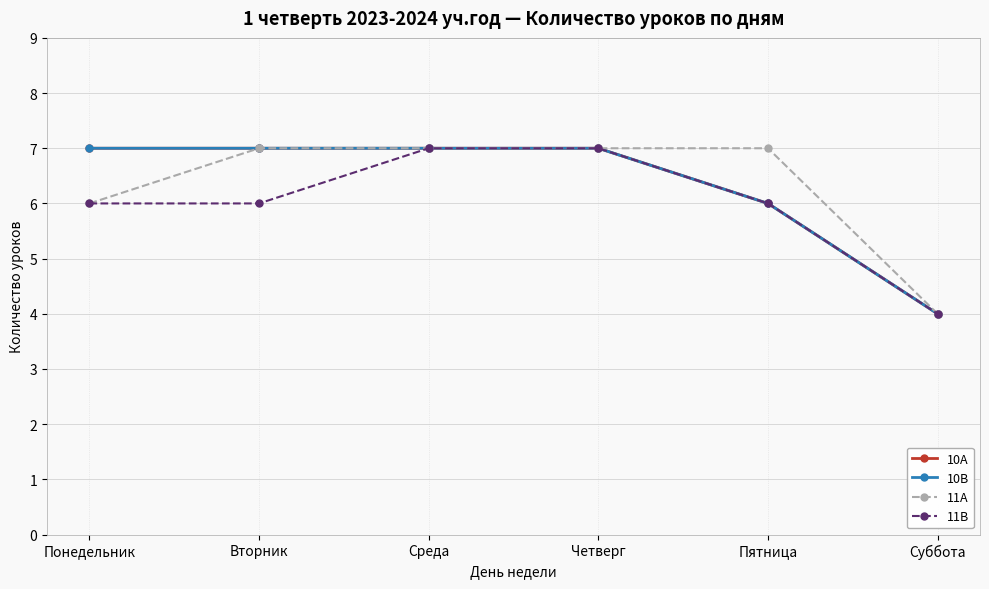

Rank the categories by 10A value from highest to lowest.

Понедельник, Вторник, Среда, Четверг, Пятница, Суббота